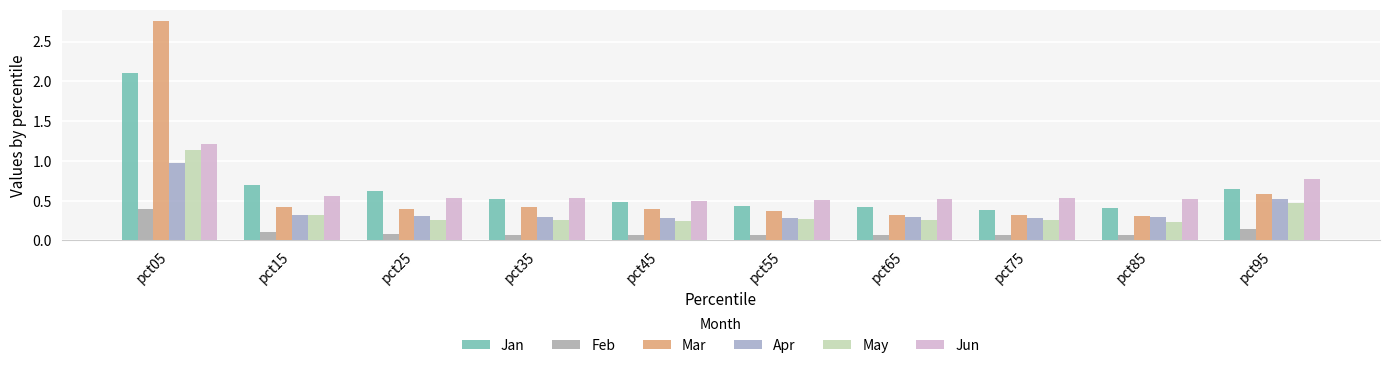

What is the sum of all Feb values?

1.1